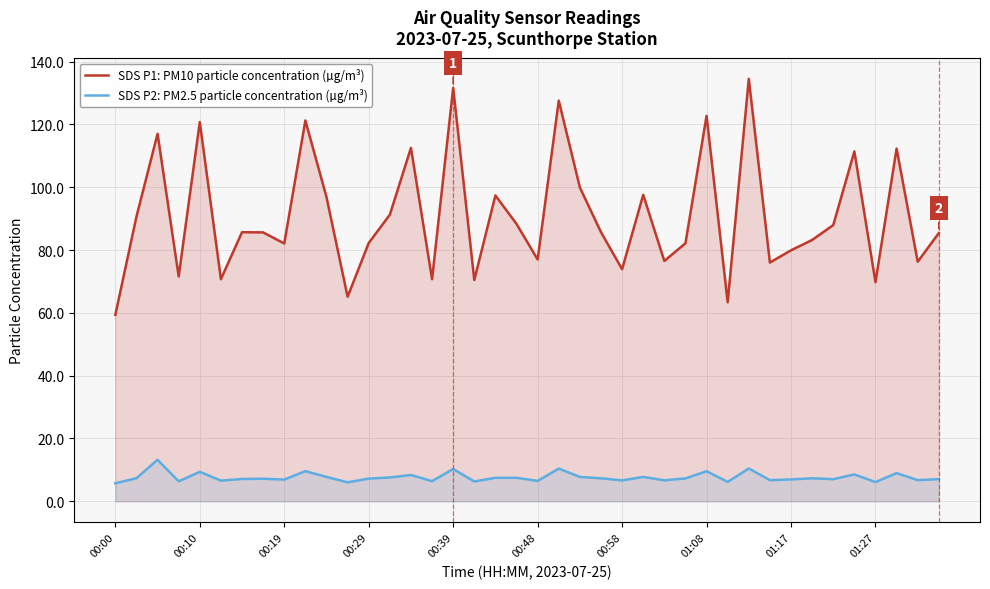

True or false: SDS P1: PM10 particle concentration (µg/m³) has more than 0 points higher than both neighbors.

True